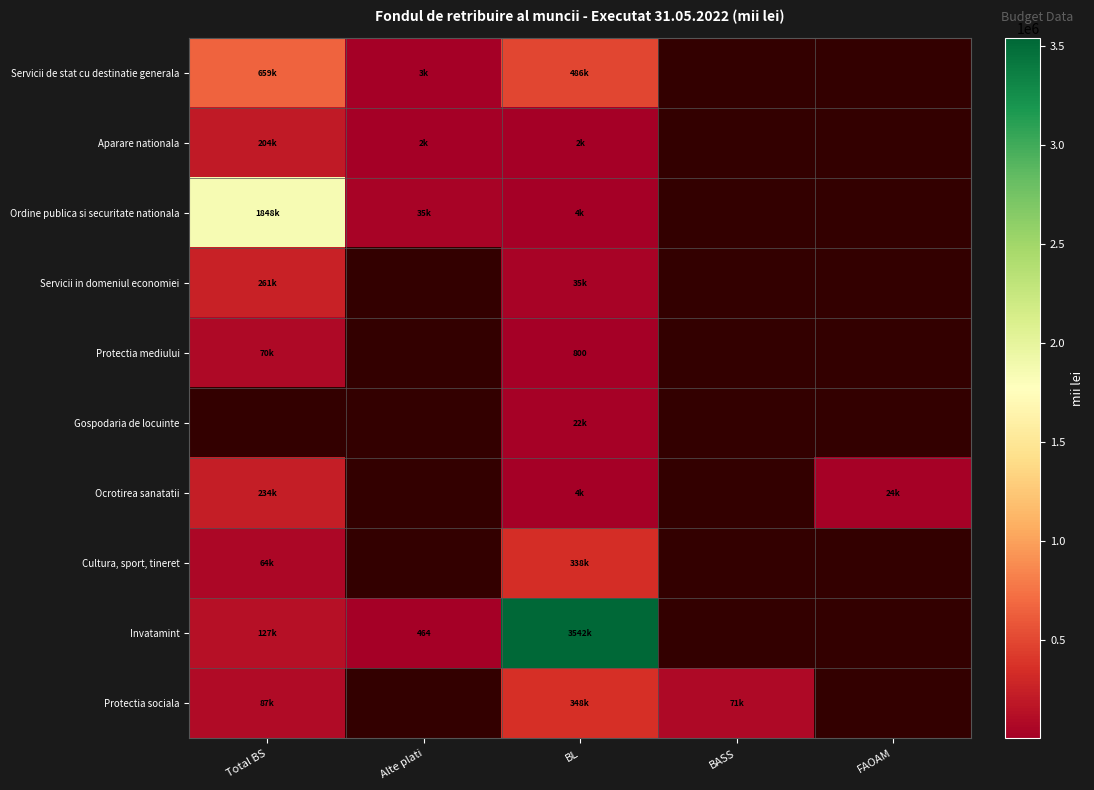

Is the value of Aparare nationala at Alte plati greater than the value of Servicii de stat cu destinatie generala at FAOAM?

No